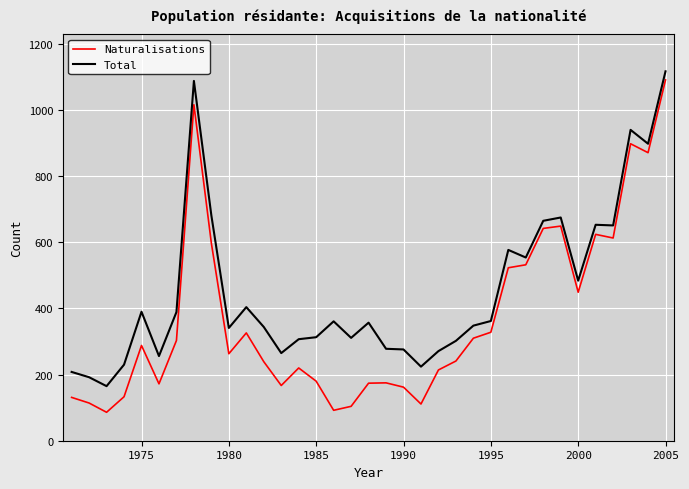

What is the maximum value shown in the chart?

1117